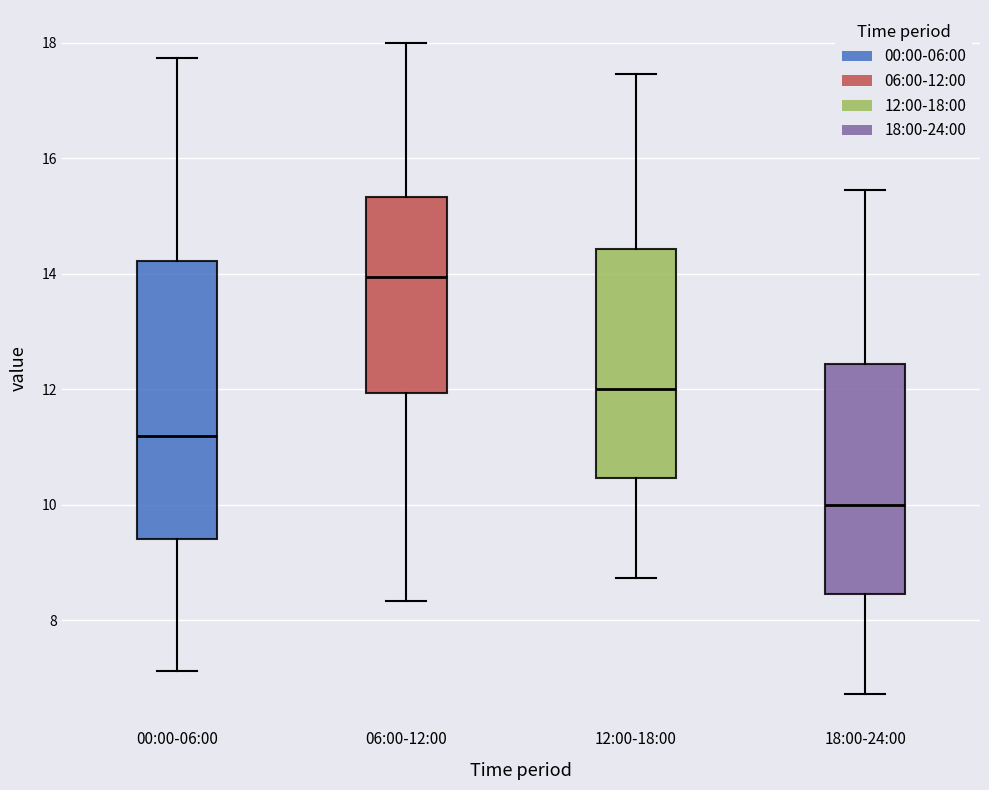

Comparing the boxes themselves (not the whiskers), which one is the tallest?

00:00-06:00